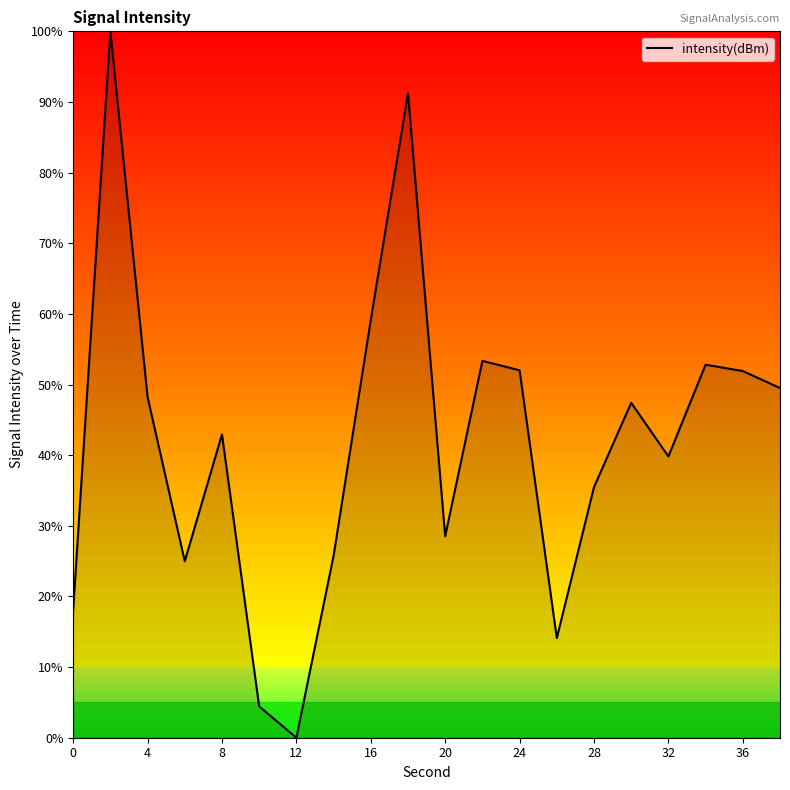

What is the difference between the maximum and minimum values?

100.0